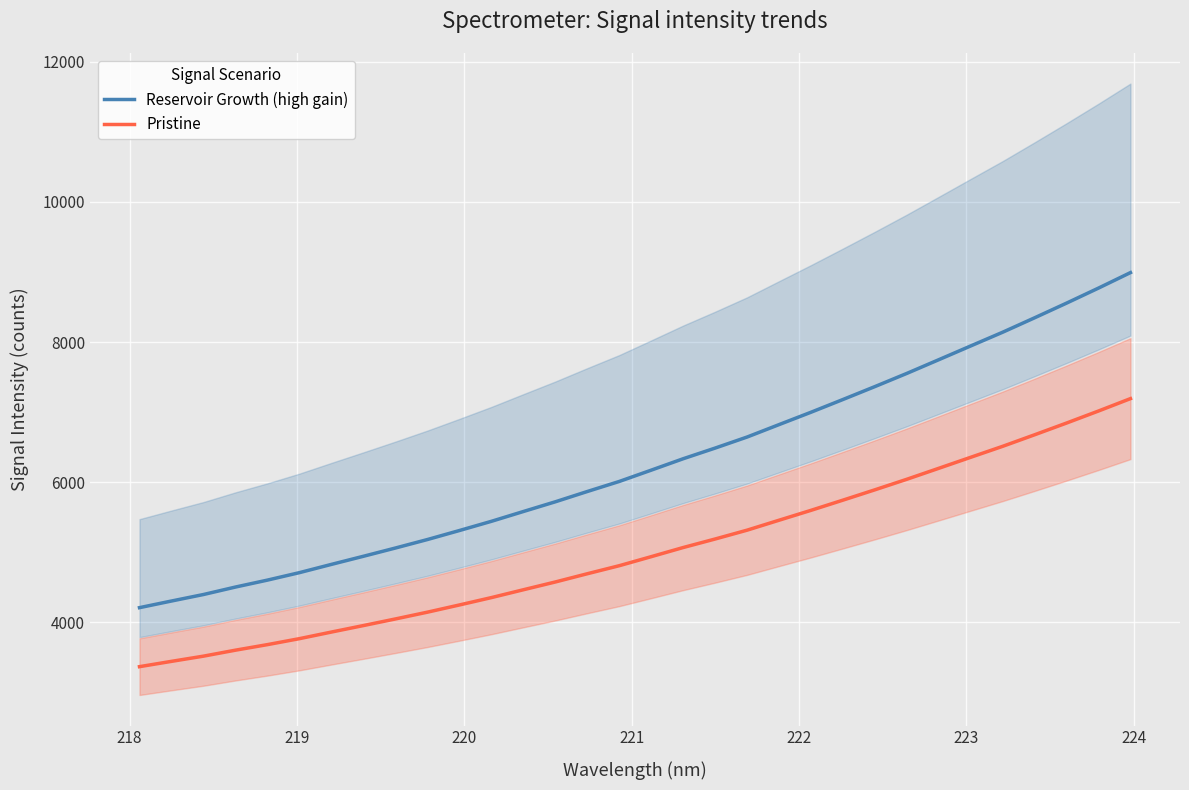

True or false: Pristine and Reservoir Growth (high gain) cross at least once.

False